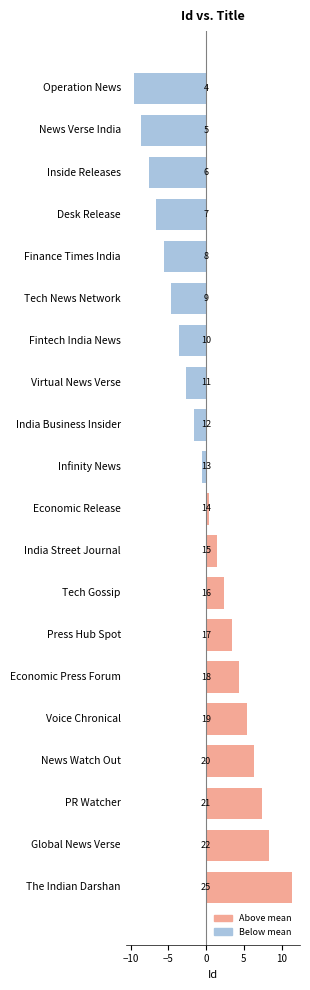

Does the chart contain any negative values?

Yes